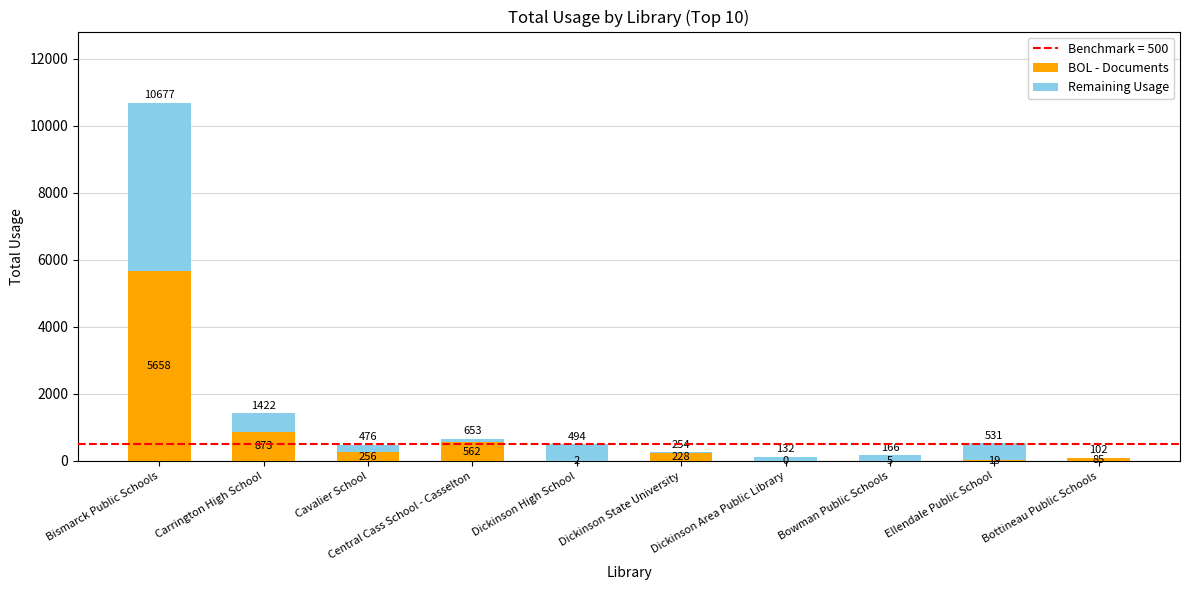

How many distinct data groups are displayed?

2